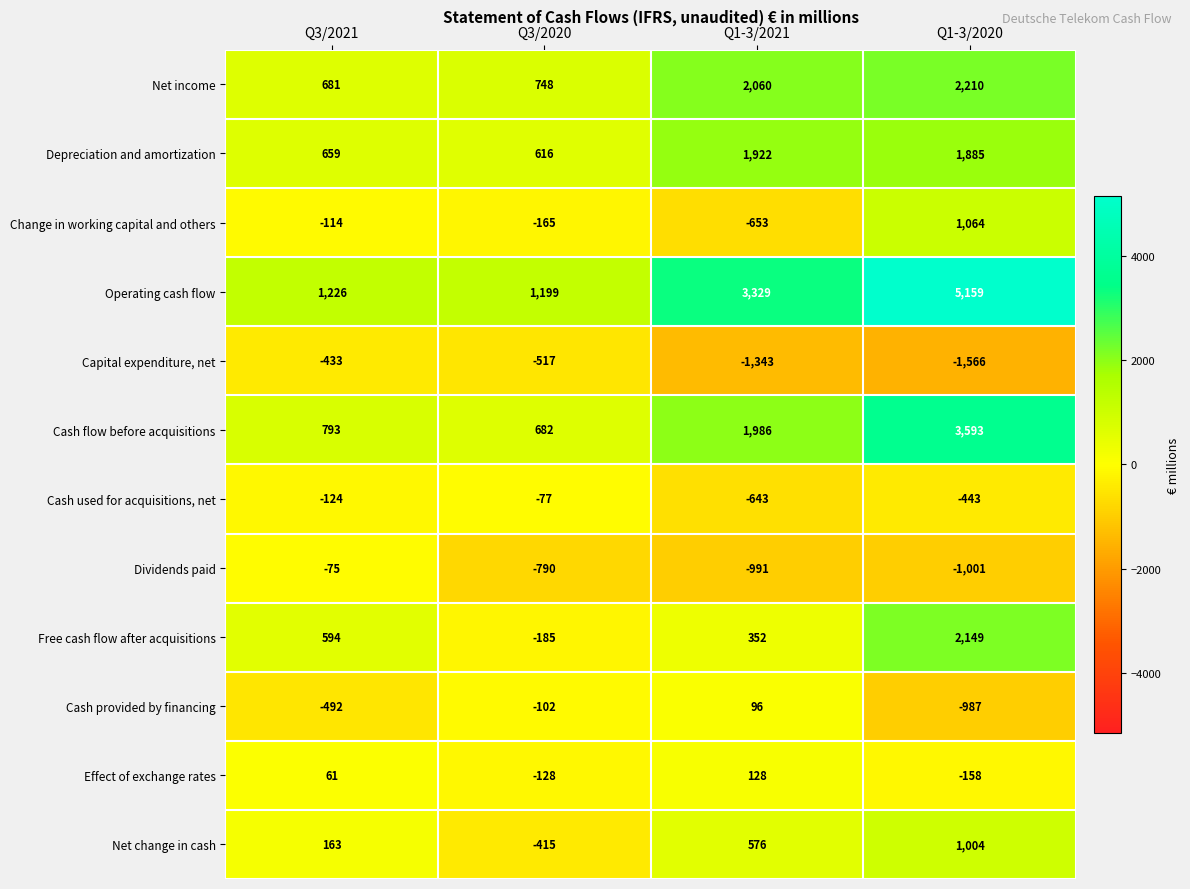

At which category does the chart reach its peak across all series?

Q1-3/2020